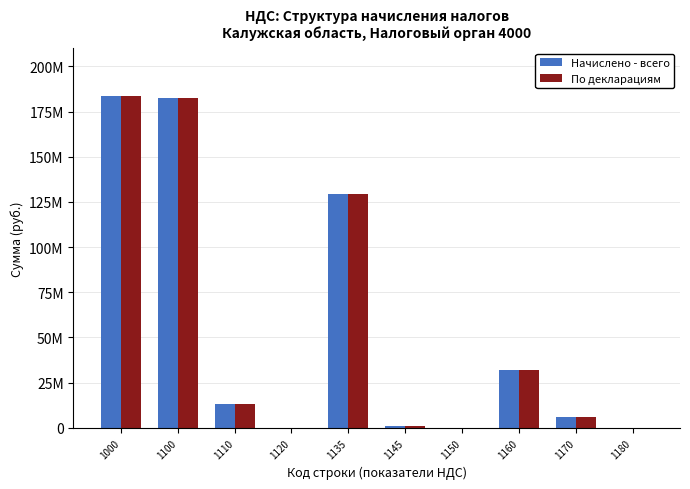

Are the bars grouped side by side (vs. stacked)?

Yes